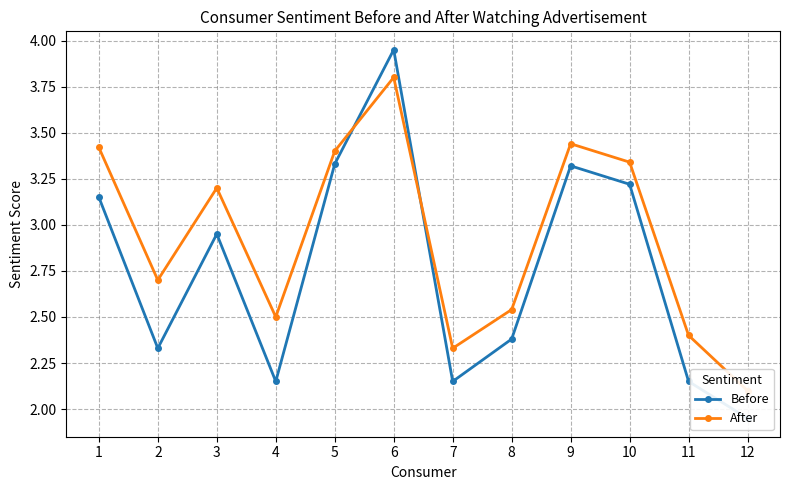

What is the value of the Before point at the 5th from the left?

3.3